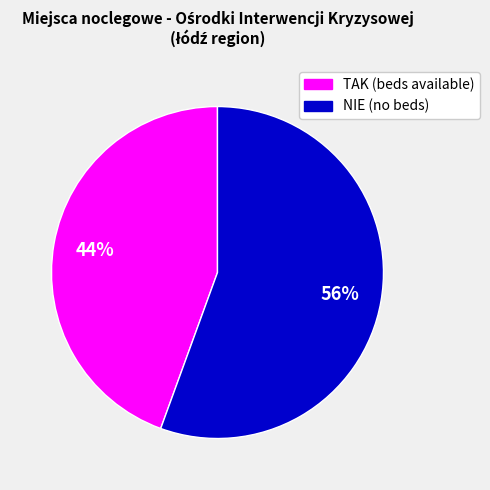

To the nearest percent, what is the average slice percentage?

50%